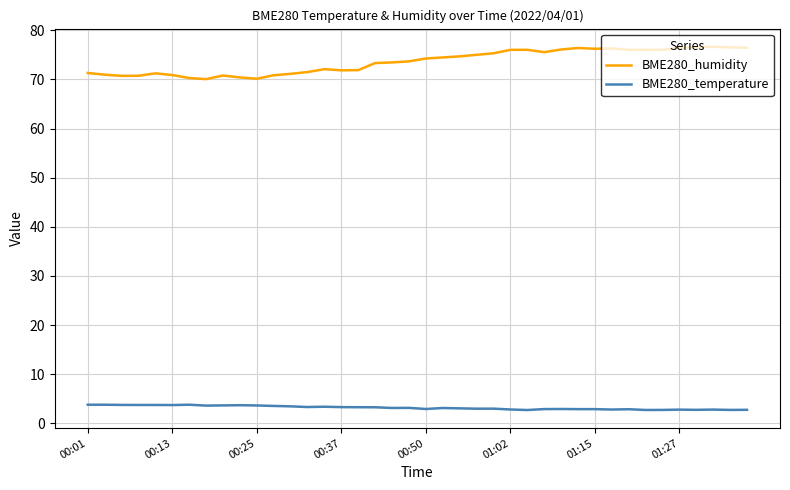

True or false: BME280_temperature and BME280_humidity cross at least once.

False